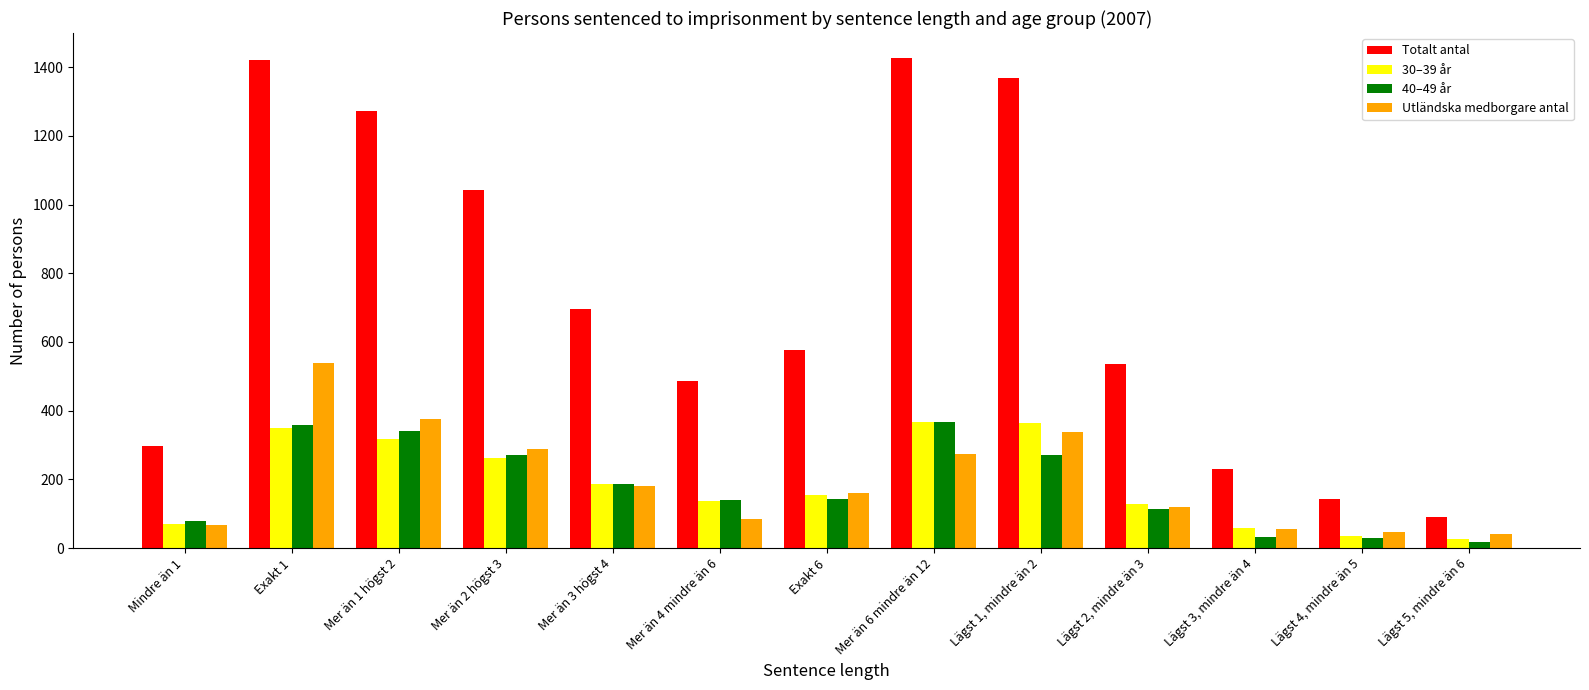

What is the label of the 9th bar from the right?

Mer än 3 högst 4